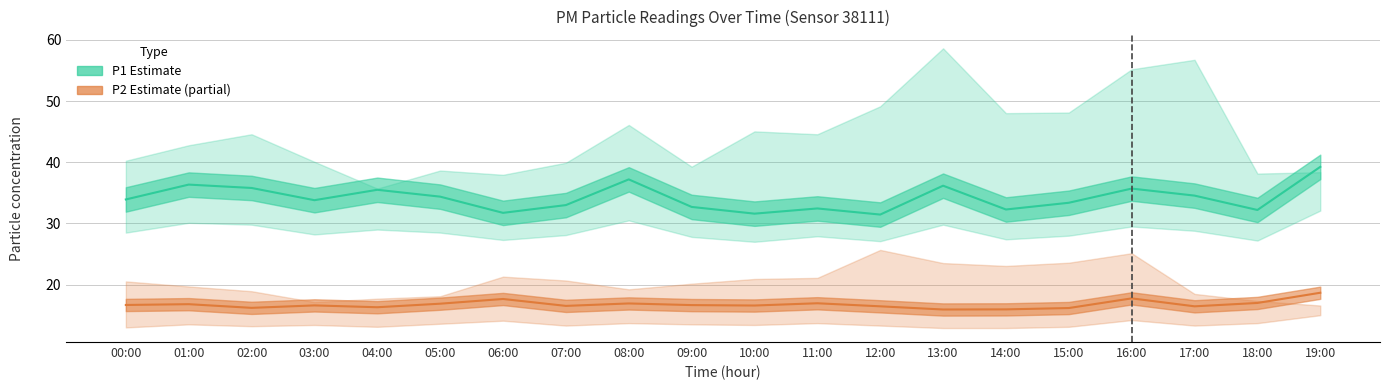

What is the sum of the P1 (Estimate) values at 07:00 and 10:00?

64.6